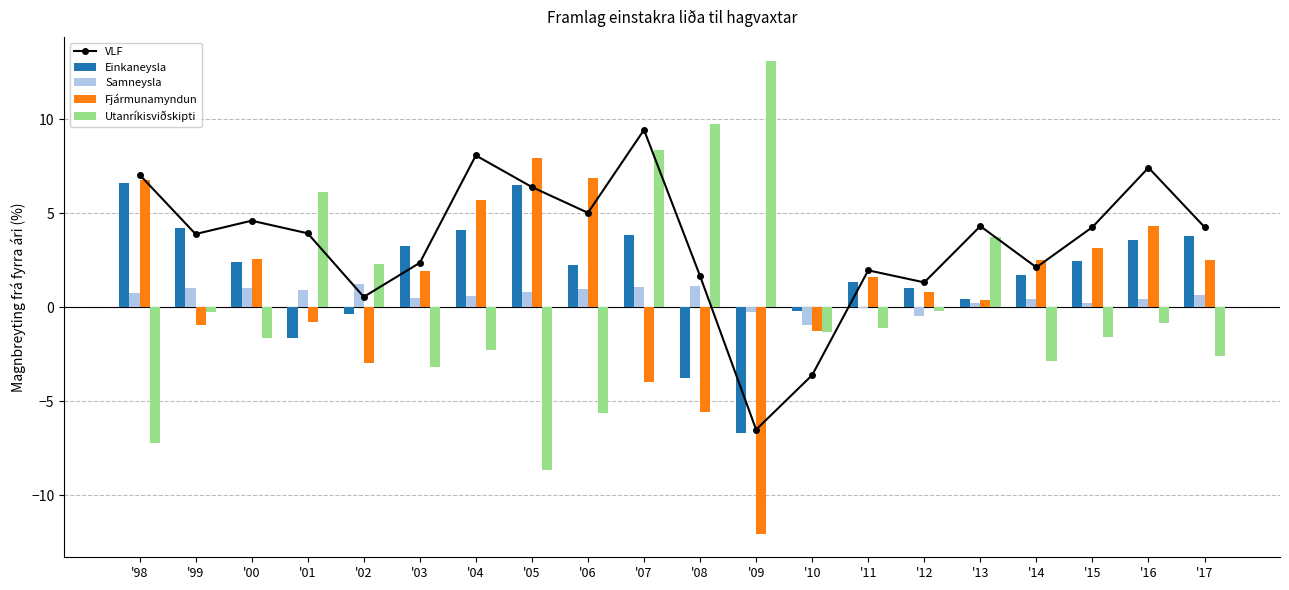

What is the minimum value for Samneysla?

-0.9